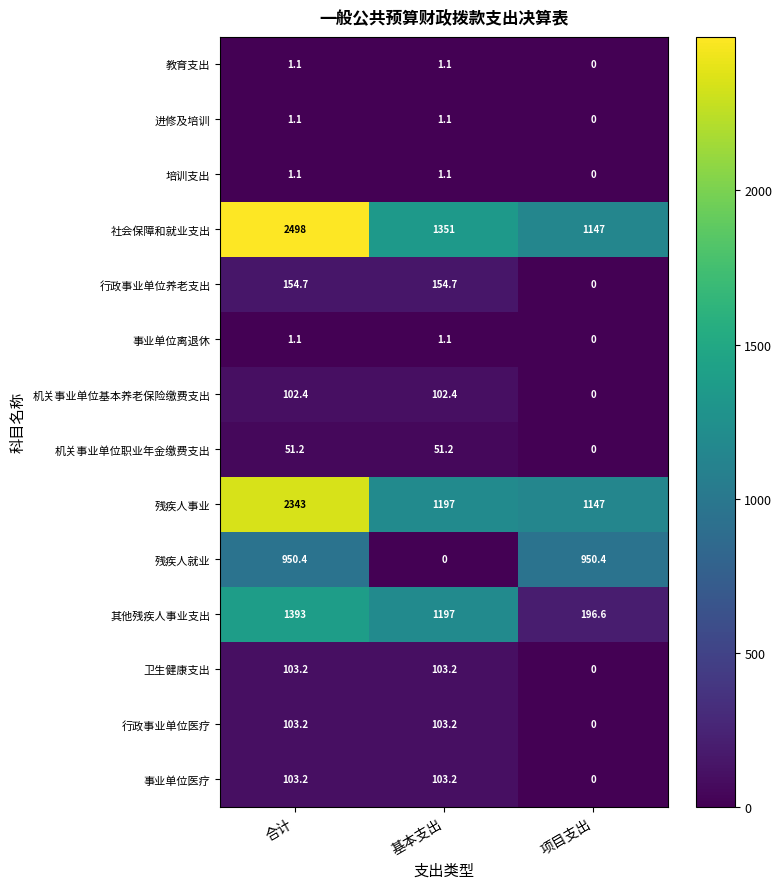

What is the difference between the maximum and minimum values in the 行政事业单位养老支出 series?

154.7